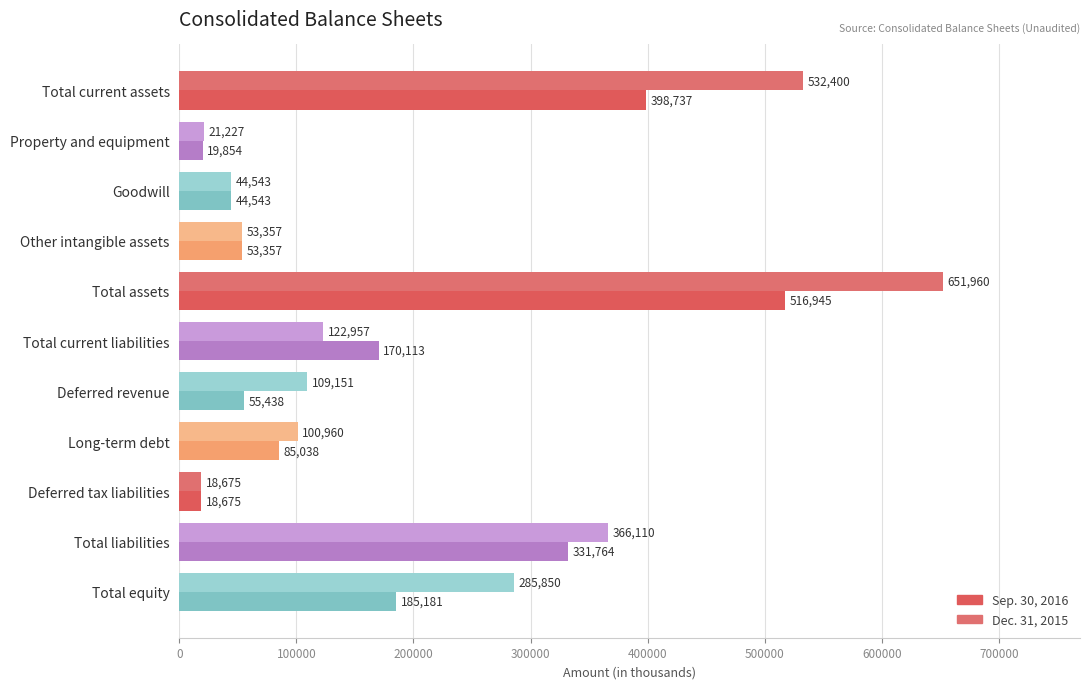

Count the number of data series in this chart.

2